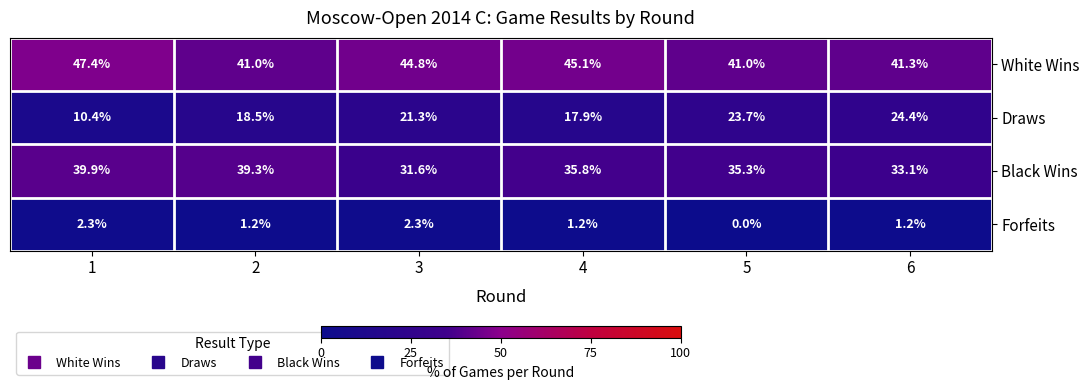

True or false: Forfeits has a value of 0.7 at 6.

False